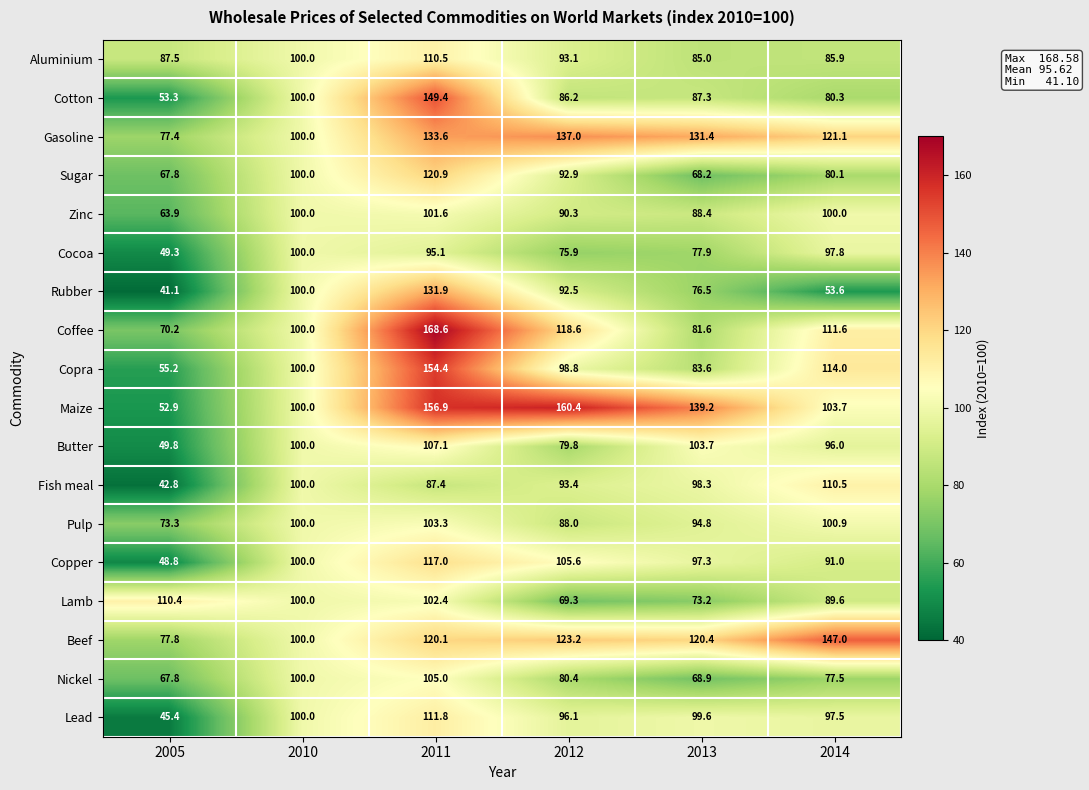

At how many categories does at least one series exceed 121?

4